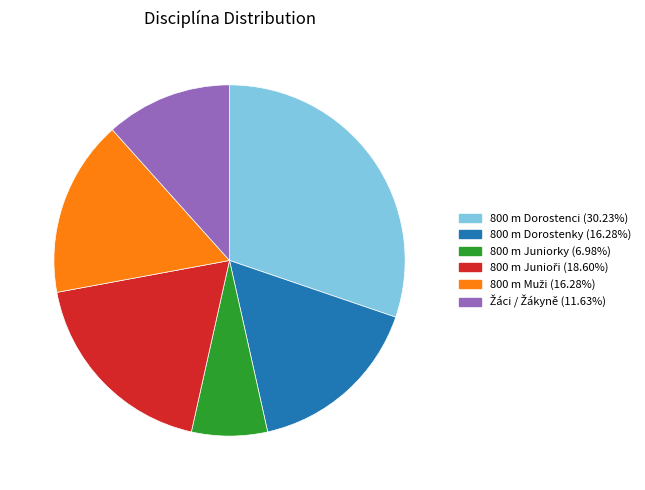

The 800 m Dorostenci slice represents 30% of the pie. True or false?

True